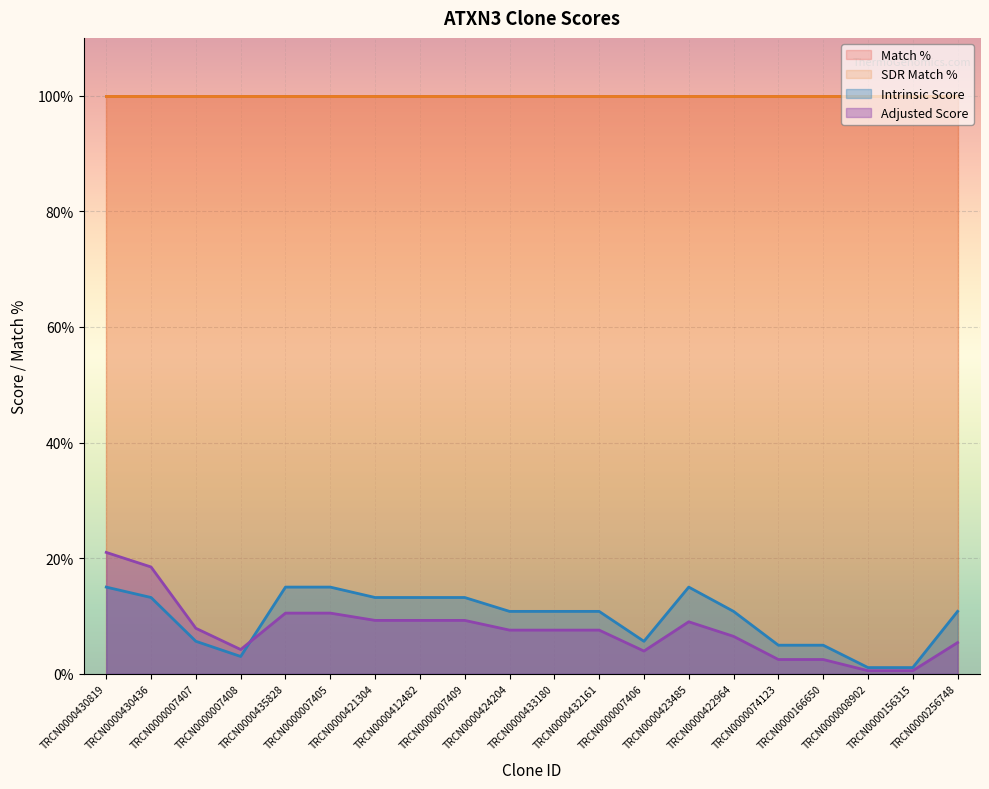

What is the difference between the highest and lowest values at TRCN0000412482?

4.0